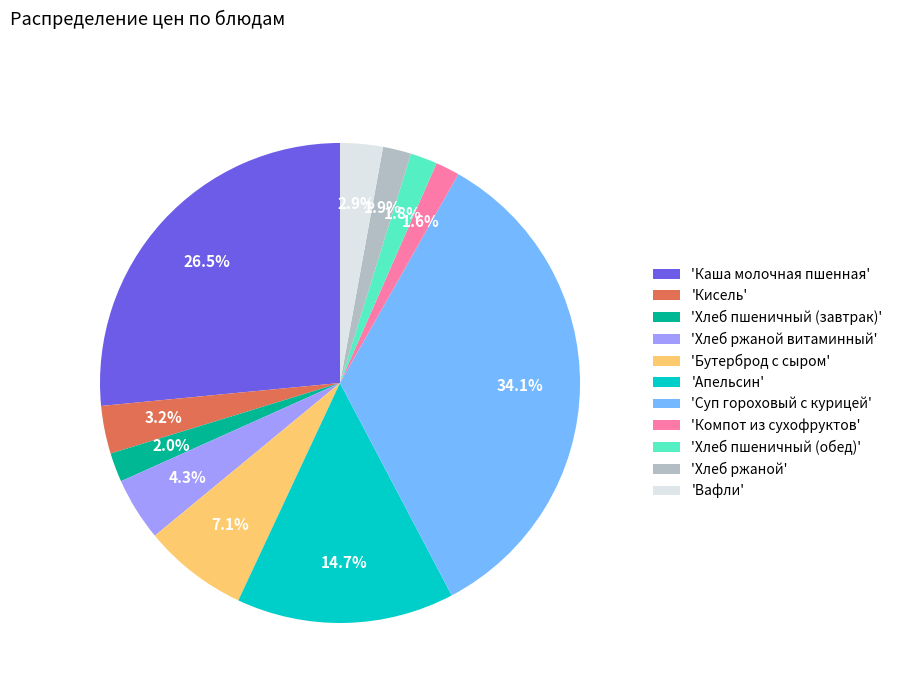

Is the sum of 'Каша молочная пшенная' and 'Вафли' greater than half?

No